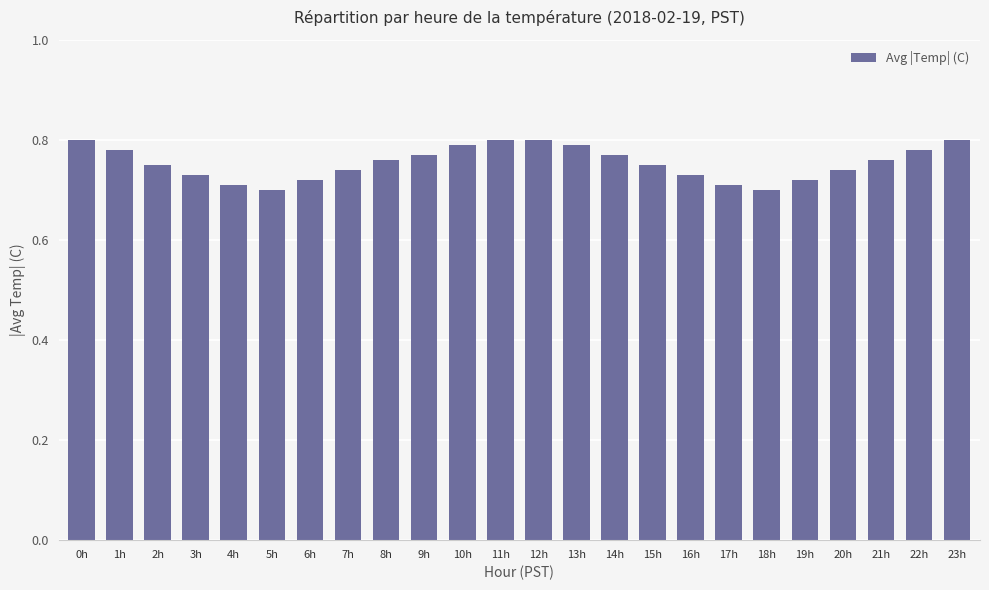

How many bars are there in total?

24